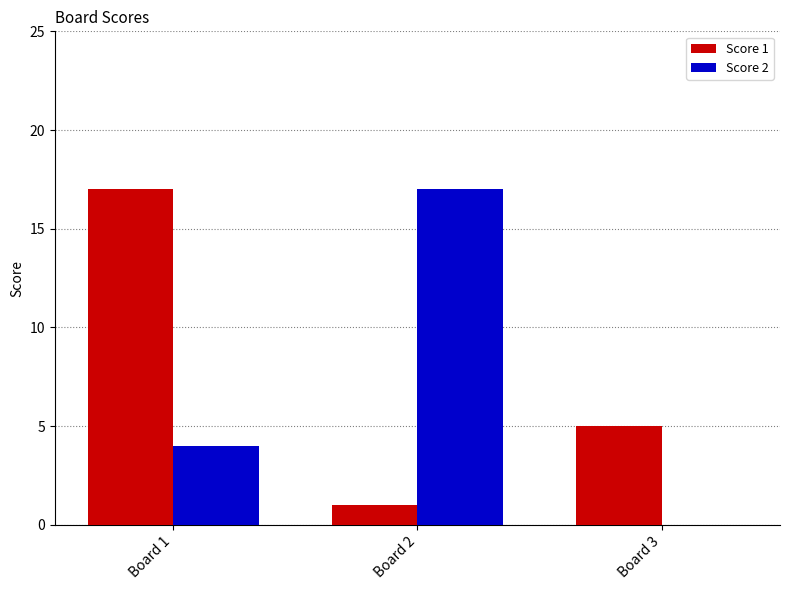

Where is Score 2 nearest to the value 8?

Board 1